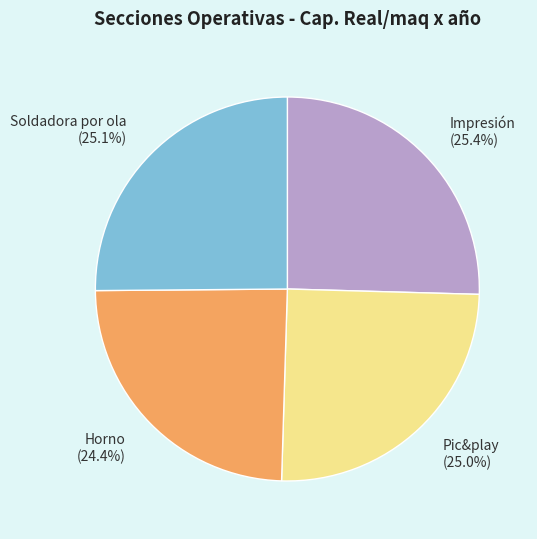

Is there any slice that represents more than half of the pie?

No